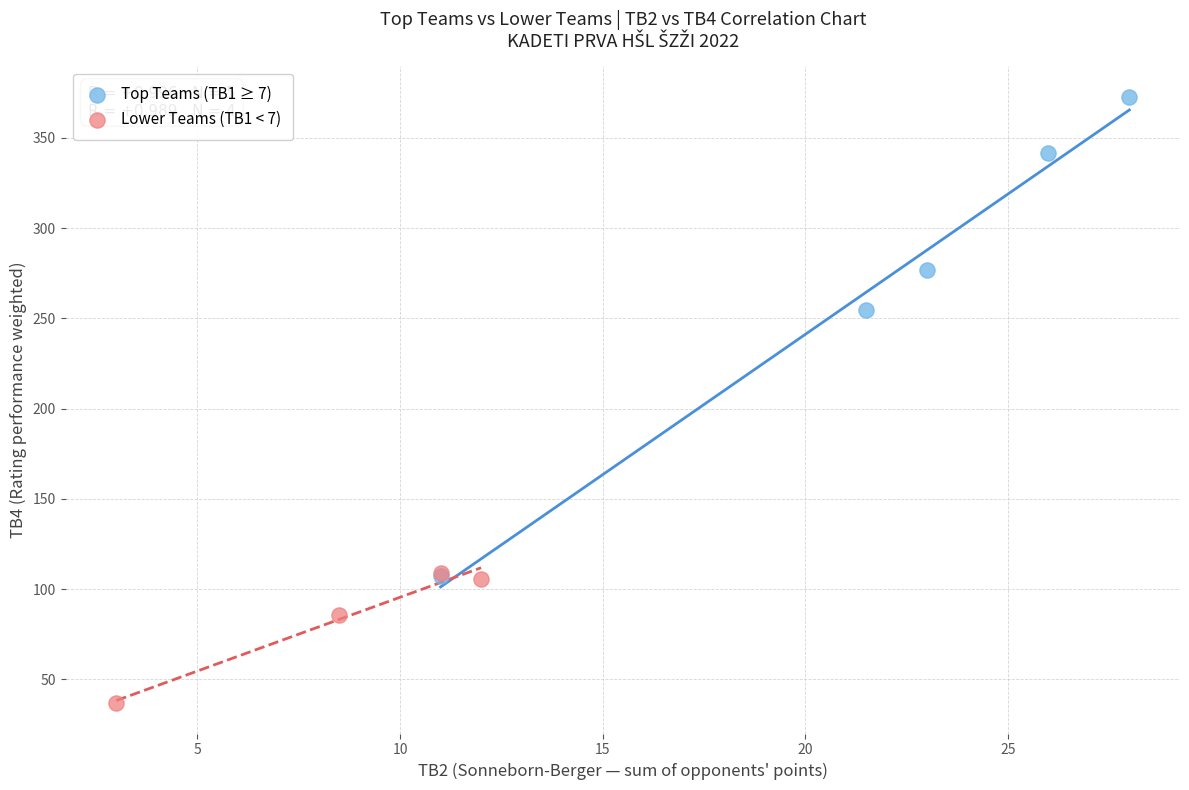

Which series has the largest Y range (max minus min)?

Top Teams (TB1 ≥ 7)